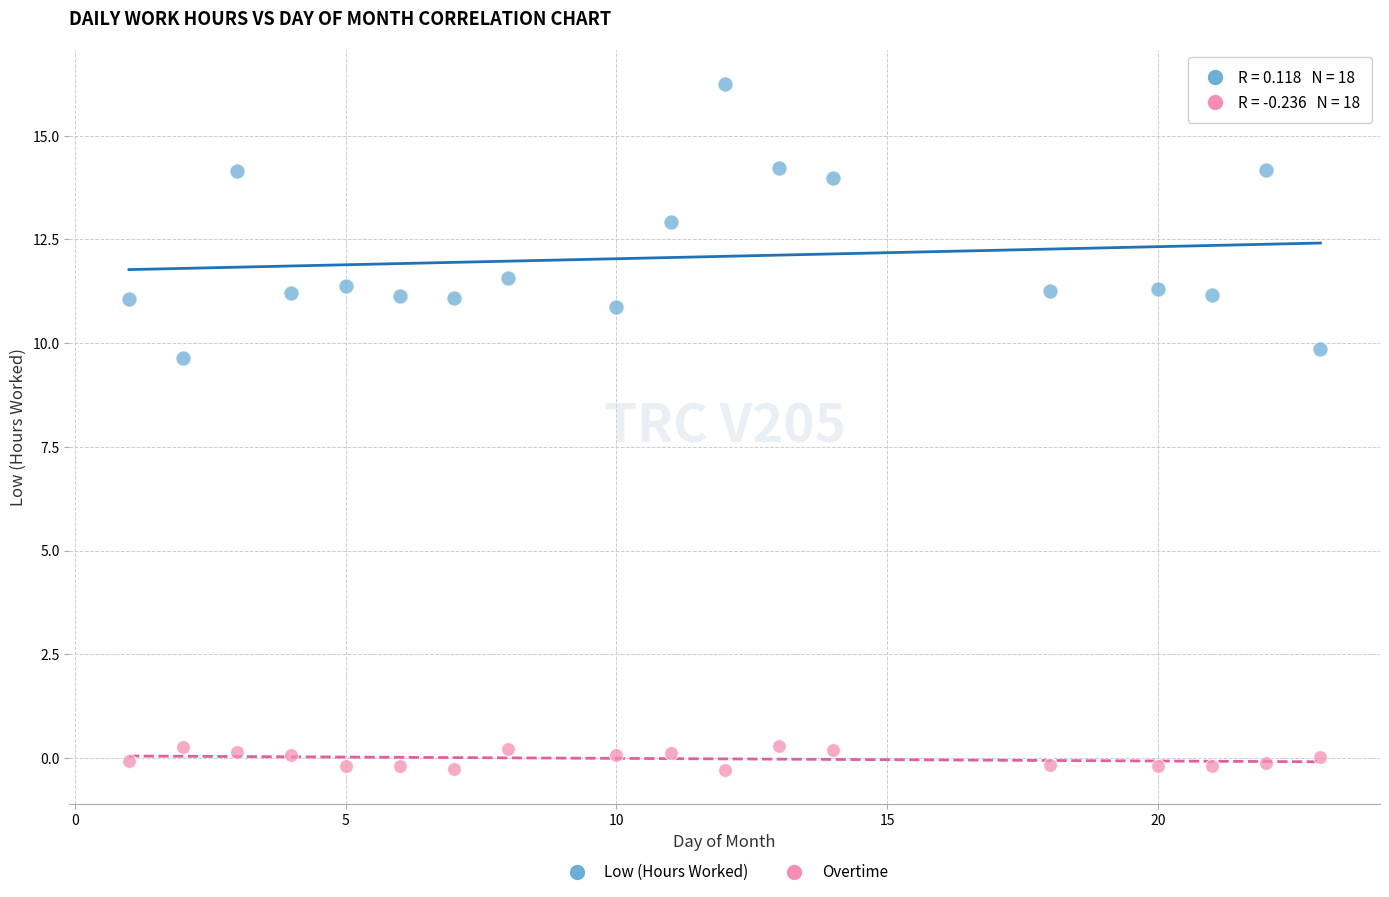

Across all data points, what is the range of Y values (max minus min)?

16.5